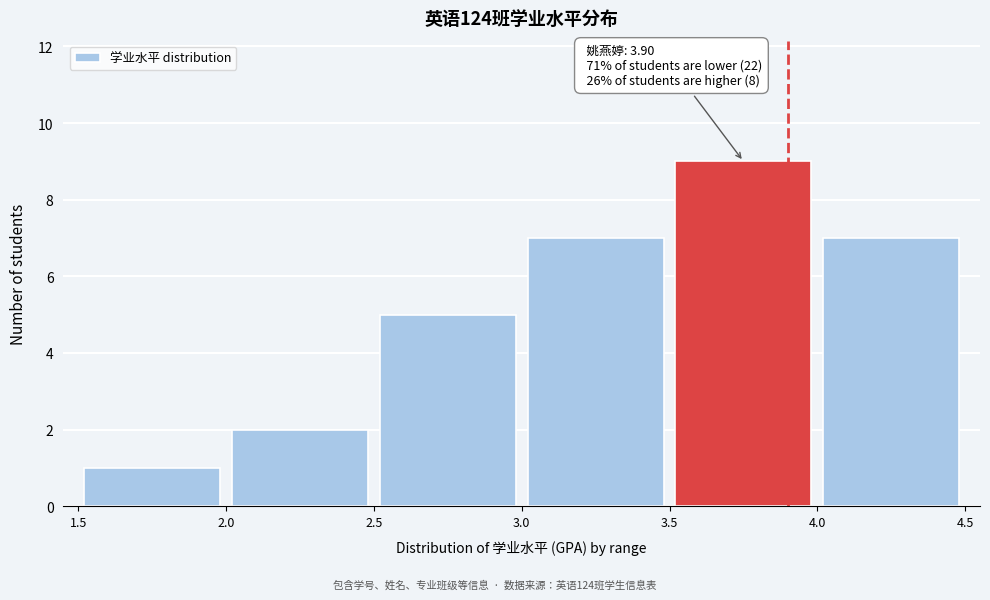

Over which range of the x-axis is the bar tallest?

3.5 to 4.0